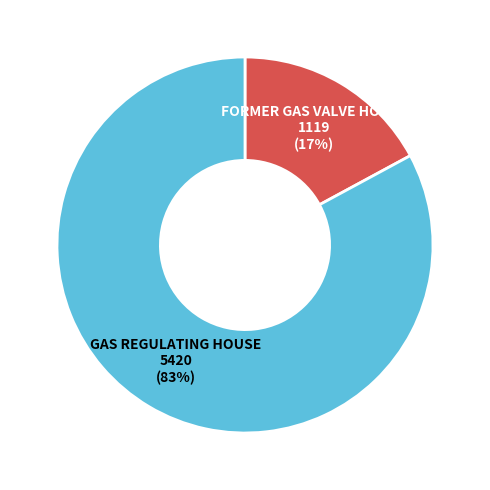

Is there any slice that represents more than half of the pie?

Yes